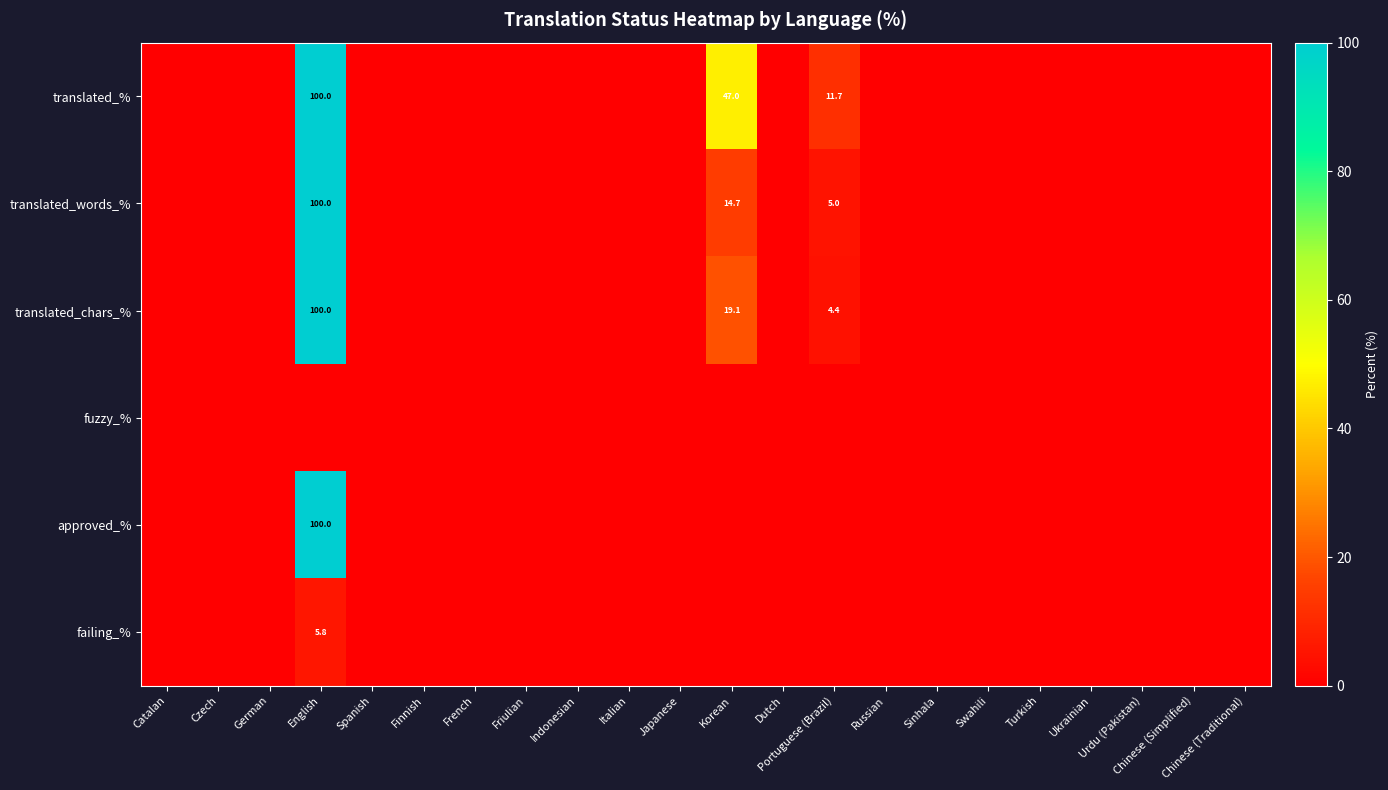

Count the number of data series in this chart.

6